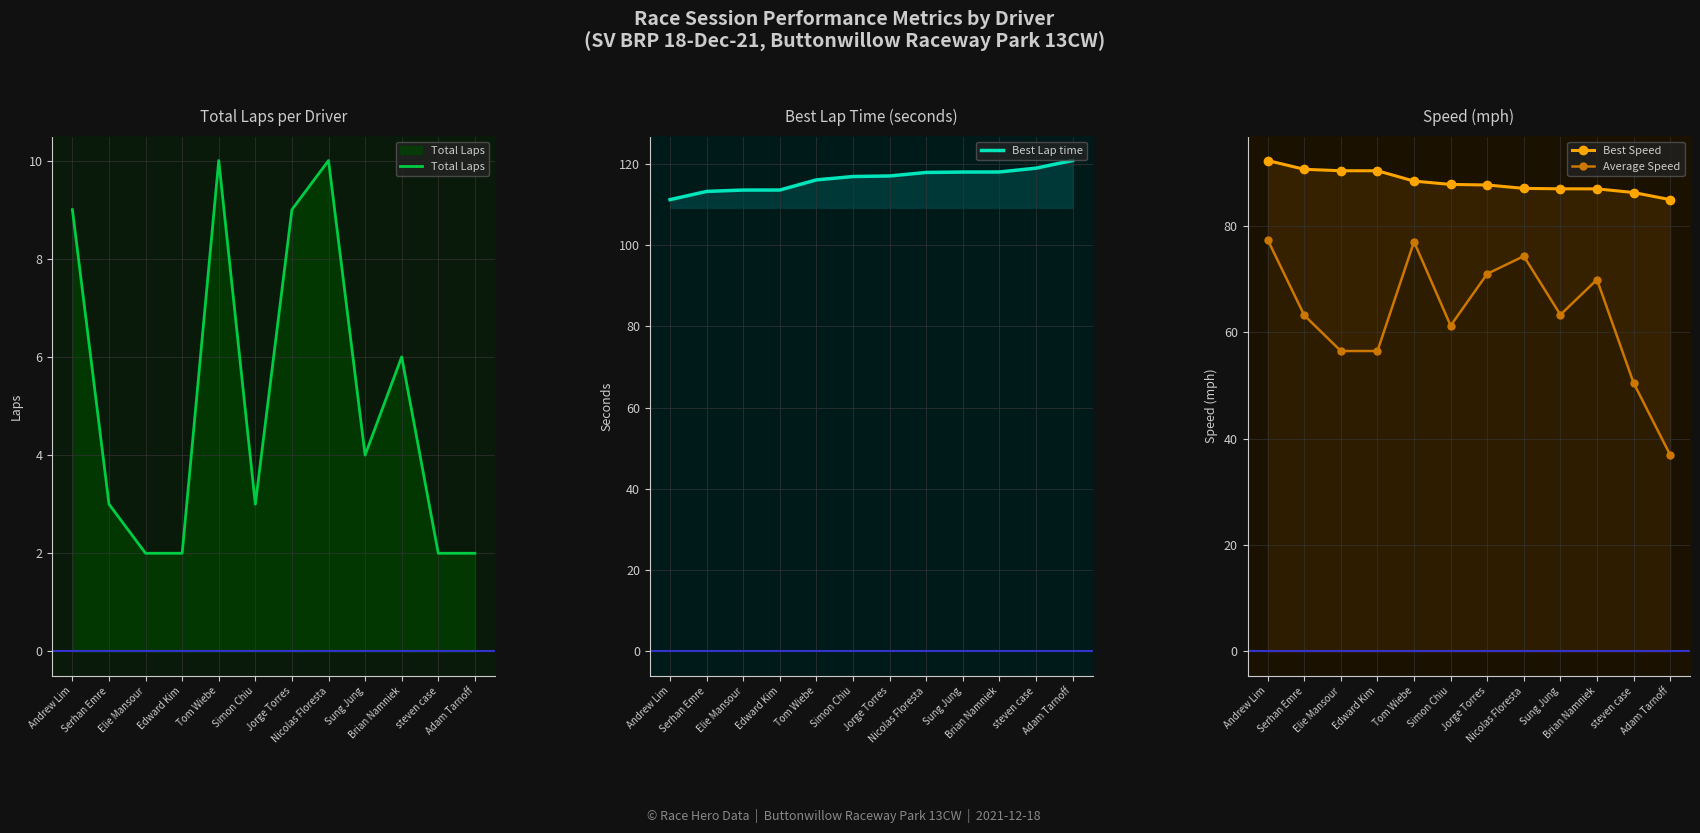

Reading right to left, extract all data points from this chart.

Total Laps: Adam Tarnoff=2.0	steven case=2.0	Brian Namniek=6.0	Sung Jung=4.0	Nicolas Floresta=10.0	Jorge Torres=9.0	Simon Chiu=3.0	Tom Wiebe=10.0	Edward Kim=2.0	Elie Mansour=2.0	Serhan Emre=3.0	Andrew Lim=9.0
Best Lap time: Adam Tarnoff=120.8	steven case=119.0	Brian Namniek=118.0	Sung Jung=118.0	Nicolas Floresta=117.9	Jorge Torres=117.0	Simon Chiu=116.9	Tom Wiebe=116.1	Edward Kim=113.6	Elie Mansour=113.6	Serhan Emre=113.2	Andrew Lim=111.2
Best Speed: Adam Tarnoff=84.9	steven case=86.3	Brian Namniek=86.9	Sung Jung=87.0	Nicolas Floresta=87.0	Jorge Torres=87.7	Simon Chiu=87.8	Tom Wiebe=88.4	Edward Kim=90.3	Elie Mansour=90.3	Serhan Emre=90.6	Andrew Lim=92.3
Average Speed: Adam Tarnoff=36.9	steven case=50.5	Brian Namniek=69.9	Sung Jung=63.3	Nicolas Floresta=74.3	Jorge Torres=71.0	Simon Chiu=61.2	Tom Wiebe=77.0	Edward Kim=56.5	Elie Mansour=56.5	Serhan Emre=63.2	Andrew Lim=77.4